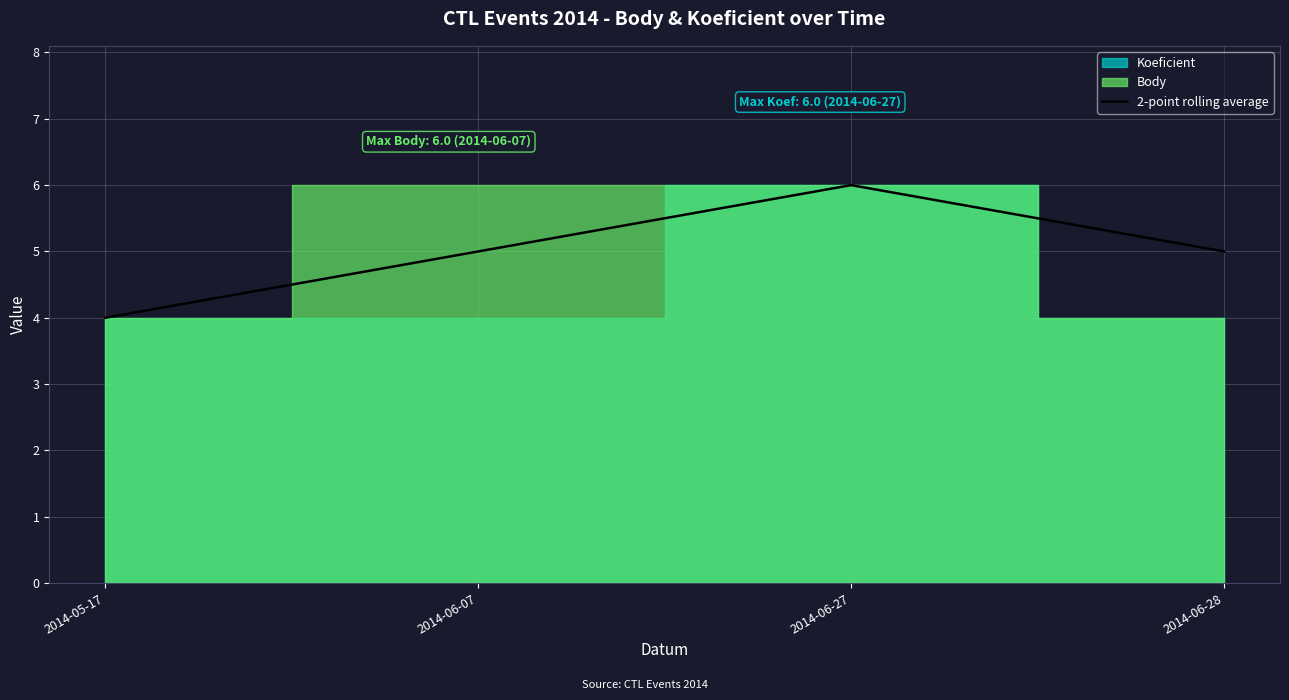

Reading left to right, extract all data points from this chart.

2014-05-17=4	2014-06-07=5	2014-06-27=6	2014-06-28=5